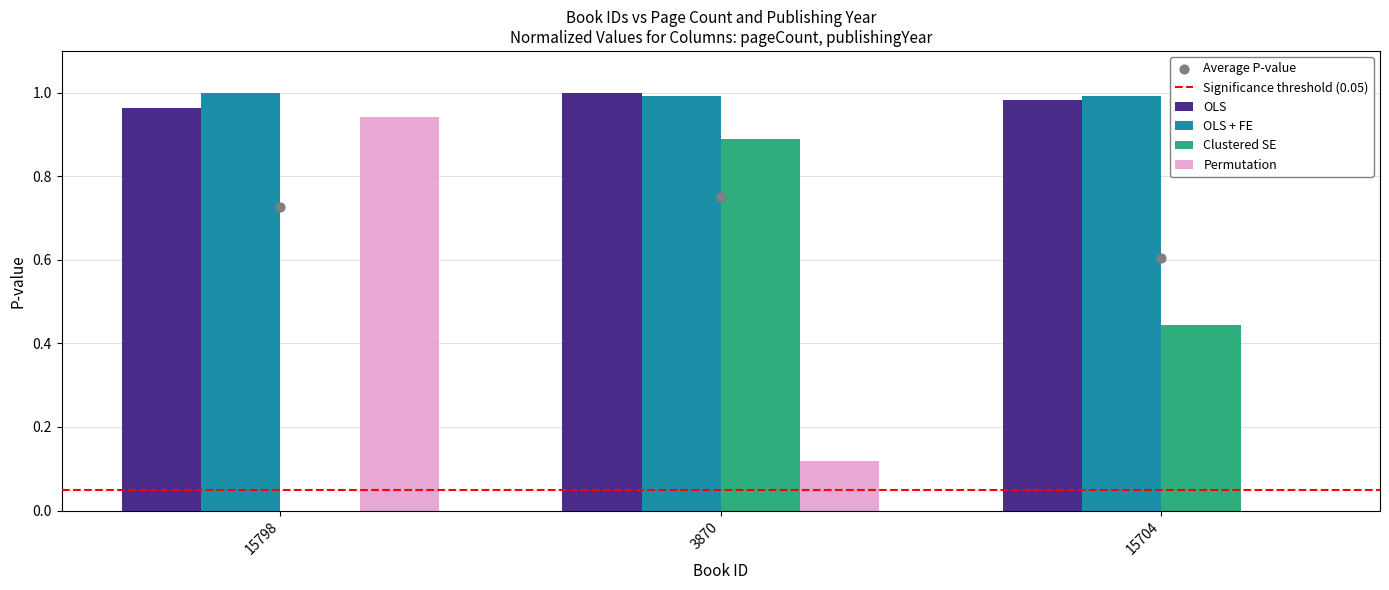

At how many categories does at least one series exceed 0?

3